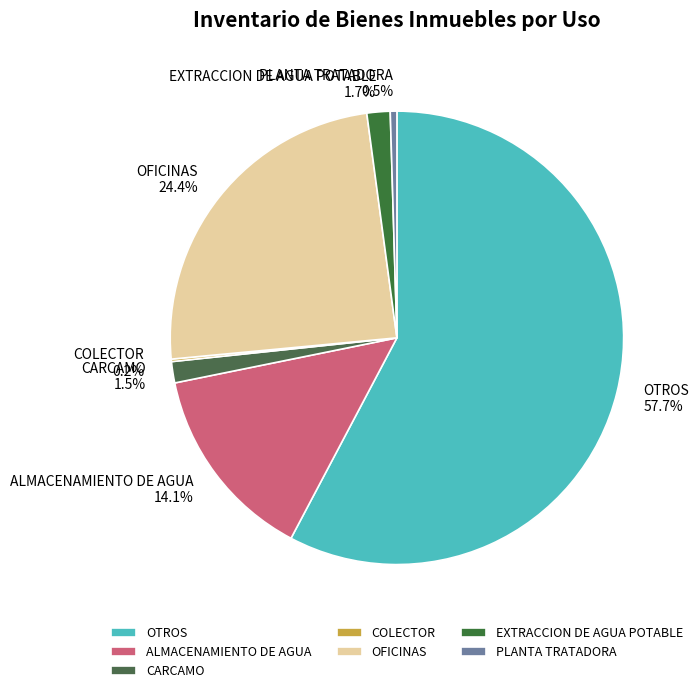

Between OFICINAS and PLANTA TRATADORA, which is larger?

OFICINAS